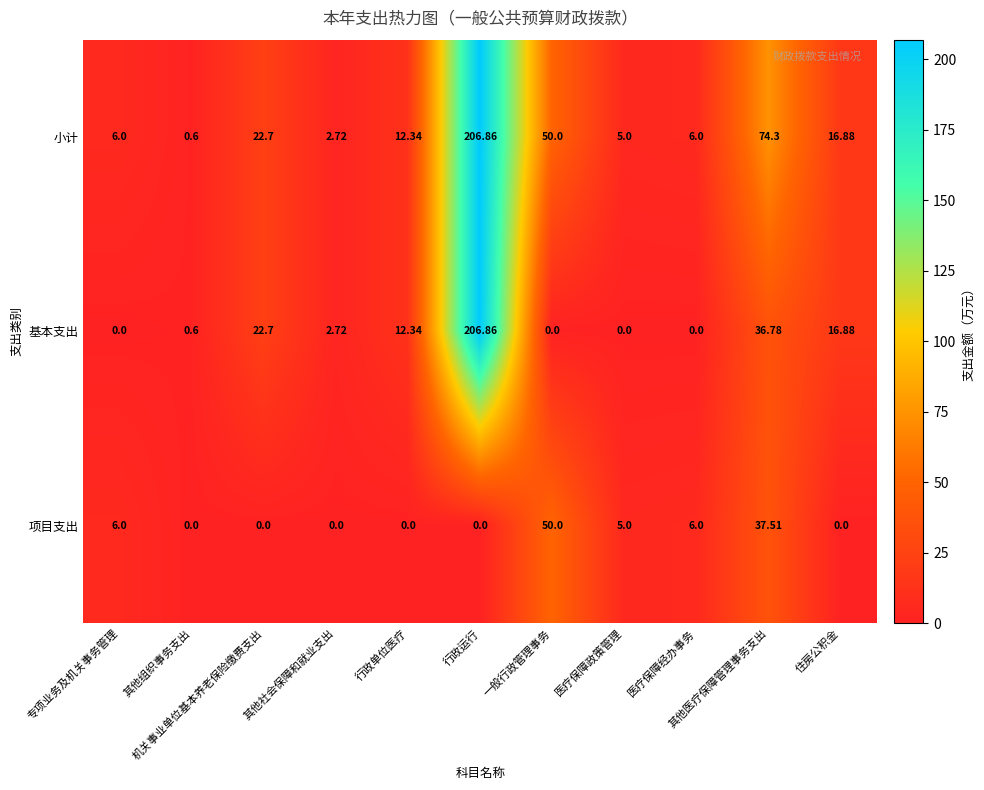

At which category is the sum across all series the highest?

行政运行